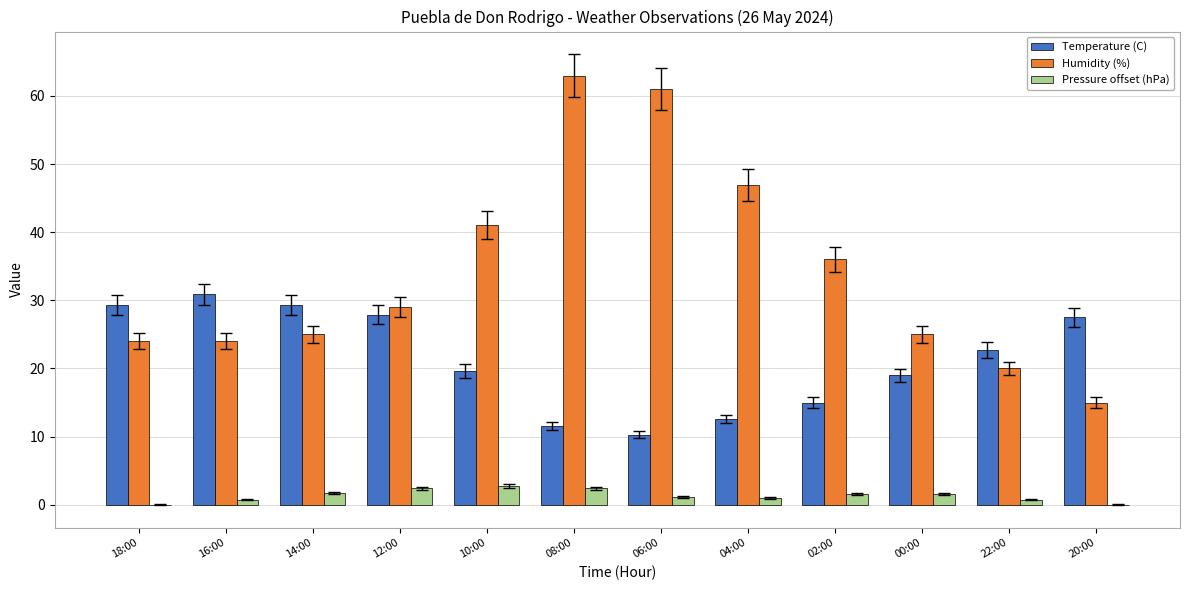

What is the sum of all Temperature (C) values?

255.6